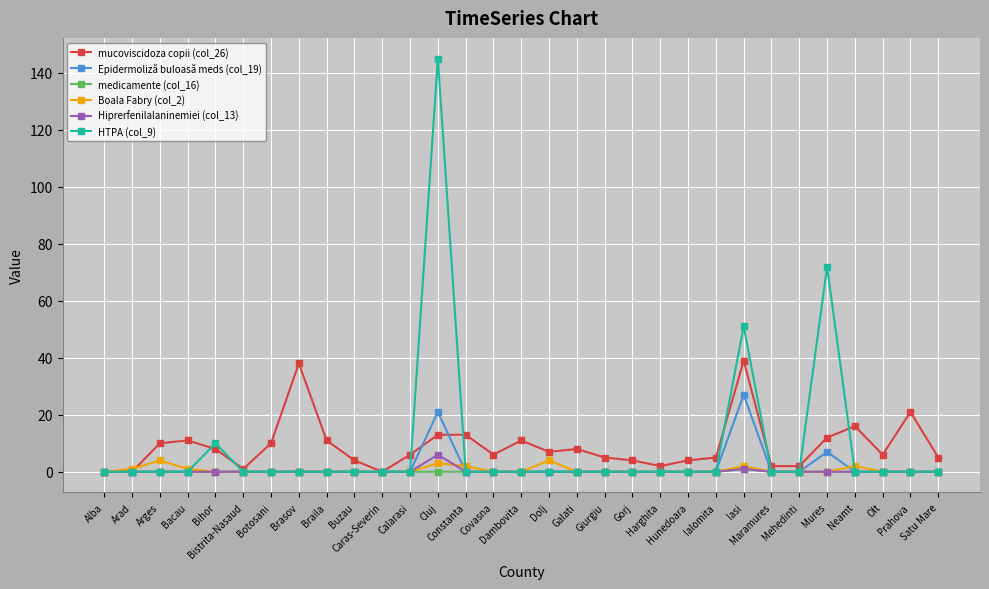

True or false: mucoviscidoza copii (col_26) has more than 2 interior local peaks.

True